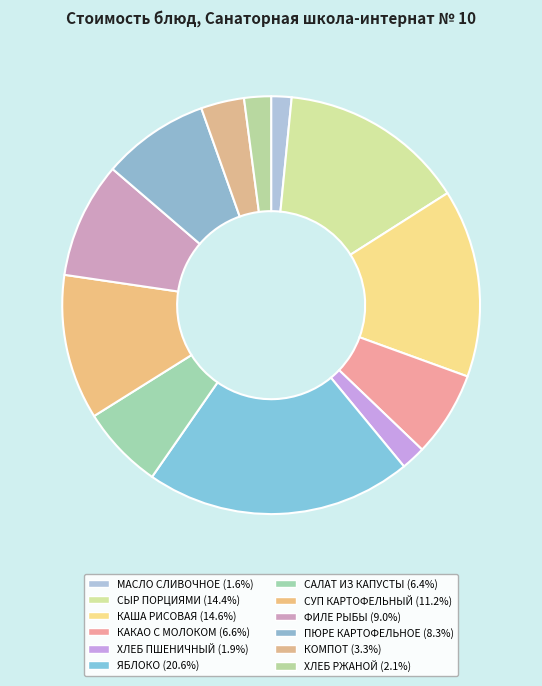

How many slices are in this pie chart?

12